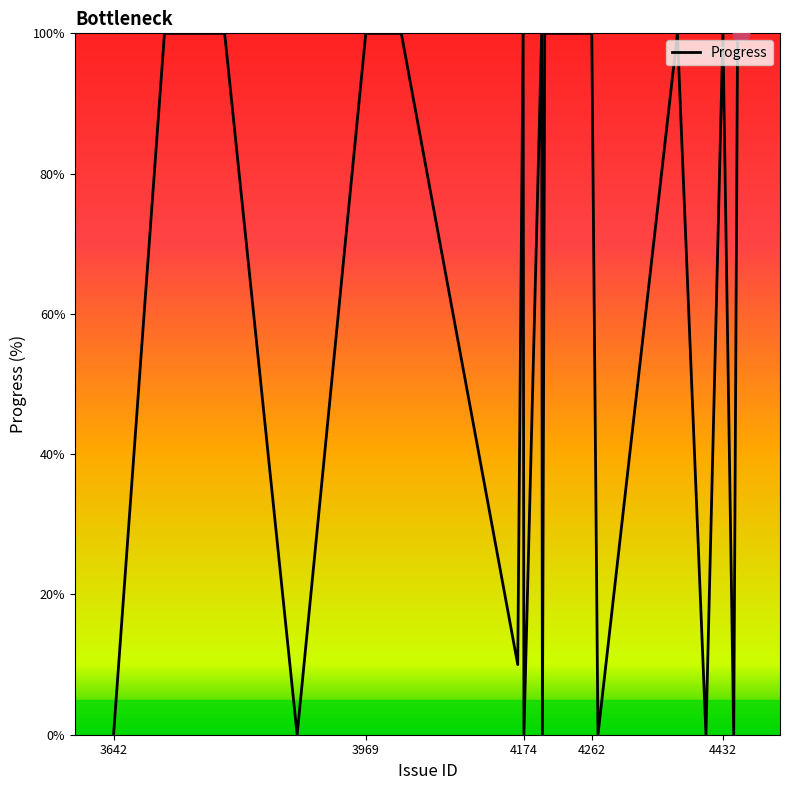

What is the difference between the maximum and minimum values?

100